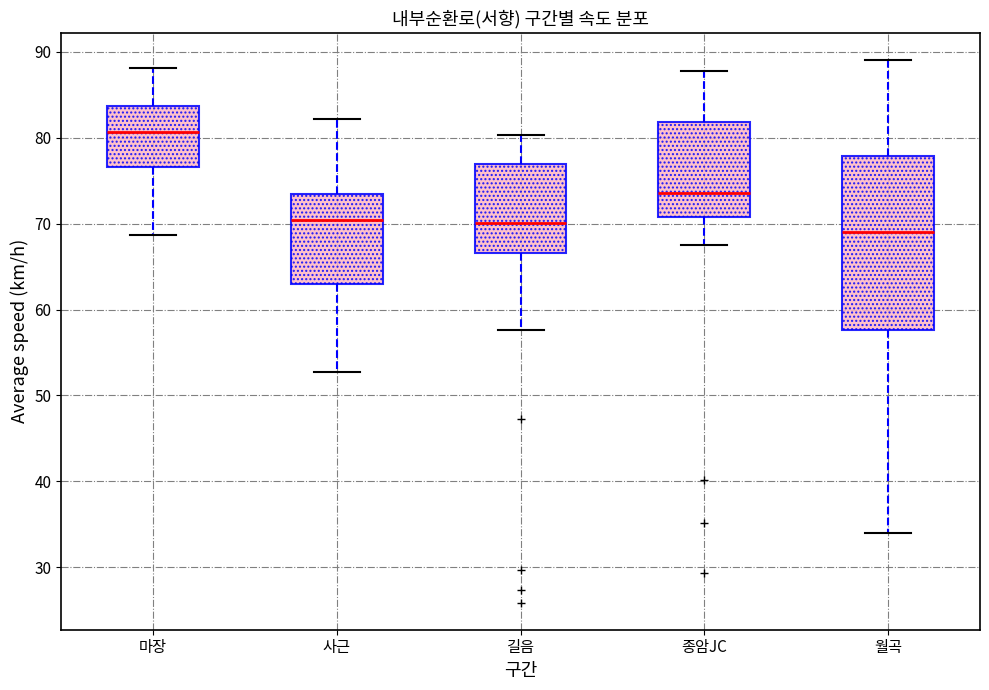

Reading left to right, transcribe this box plot: for each box, give where its median line is, the range the box spans, and where its two whiskers end, as read against the y-axis. The values are not printed on the chart, so give them approximately, as read against the axis.

마장: median 81, box 77 to 84, whiskers 69 to 88
사근: median 70, box 63 to 73, whiskers 53 to 82
길음: median 70, box 67 to 77, whiskers 58 to 80
종암JC: median 74, box 71 to 82, whiskers 68 to 88
월곡: median 69, box 58 to 78, whiskers 34 to 89